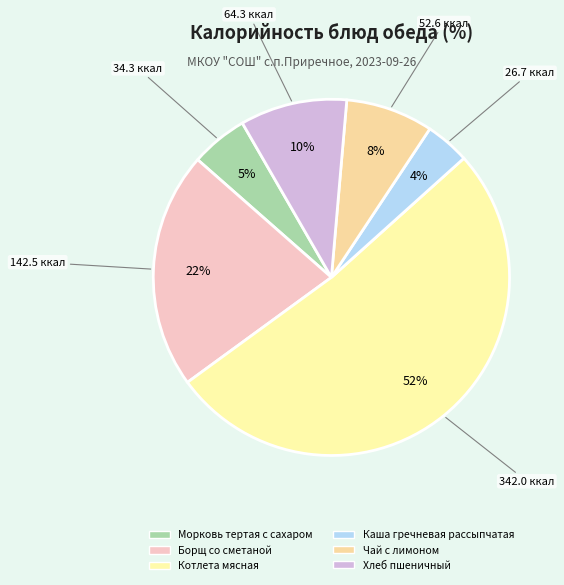

True or false: Котлета мясная accounts for 38% of the total.

False